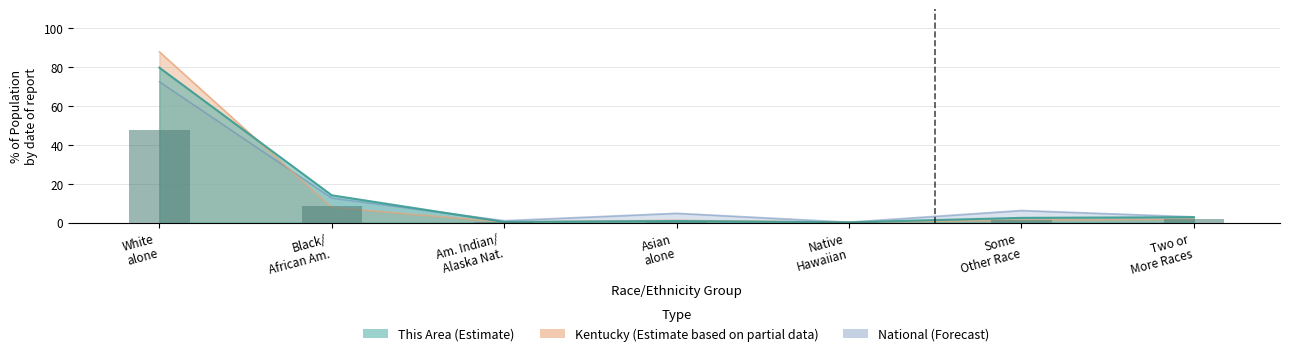

What is the label of the 3rd bar from the left?

Am. Indian/ Alaska Nat.